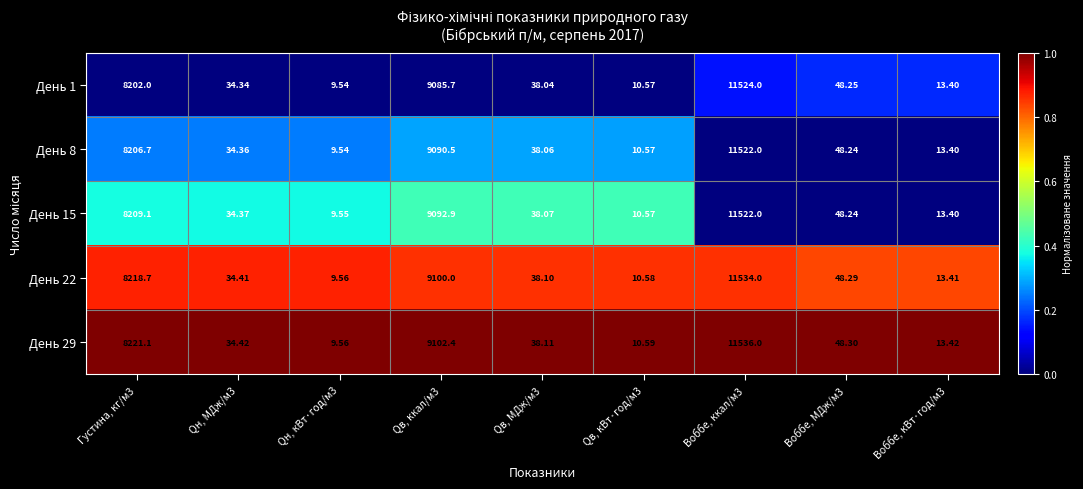

Which series has the largest range (max minus min)?

День 29